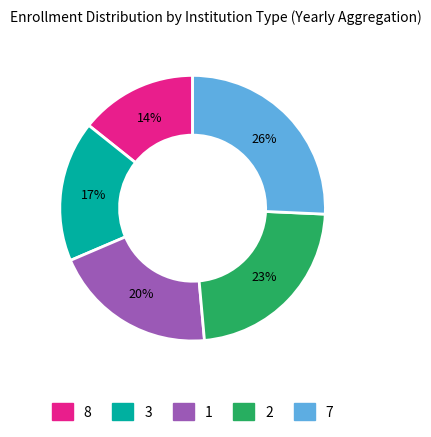

To the nearest percent, what is the difference between the 2 and 8 slice percentages?

9%